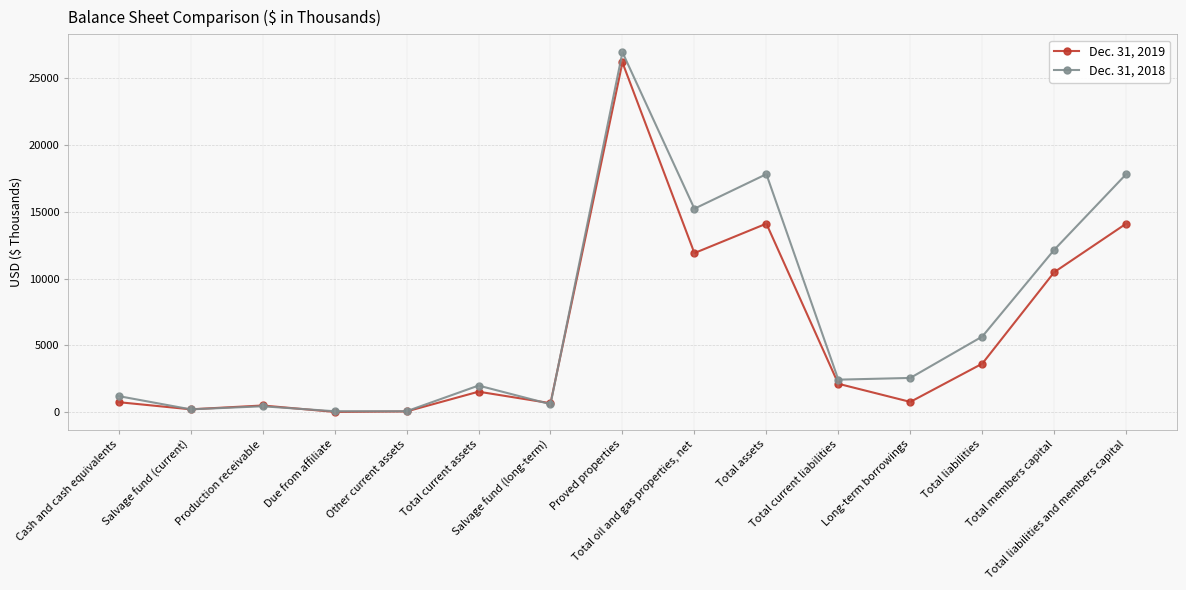

Which series changed the most between Cash and cash equivalents and Salvage fund (current)?

Dec. 31, 2018